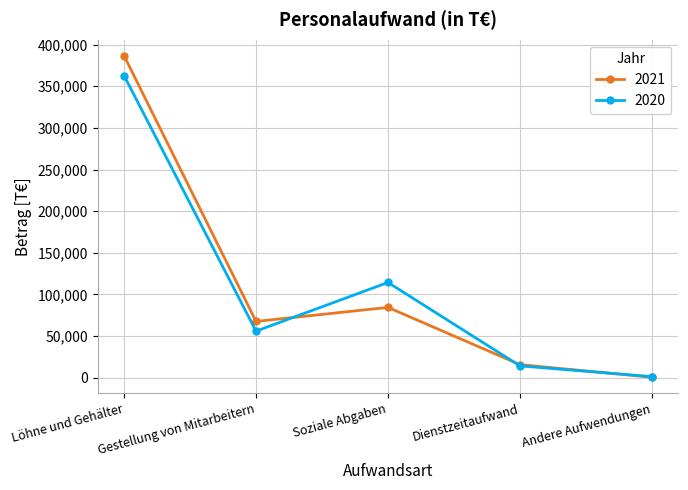

In 2021, how many points are higher than both neighbors (excluding endpoints)?

1